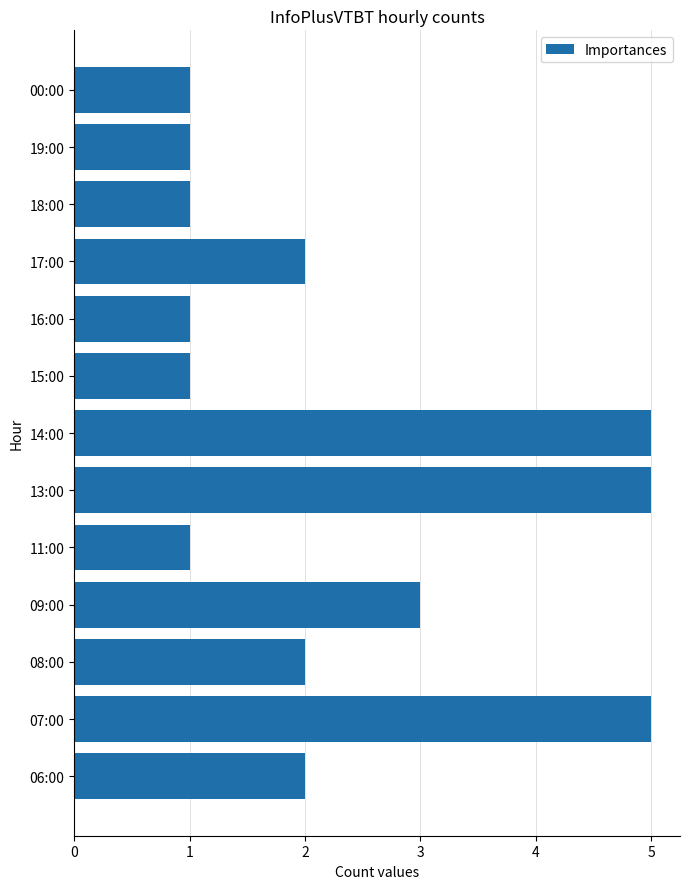

Count the number of categories in the chart.

13